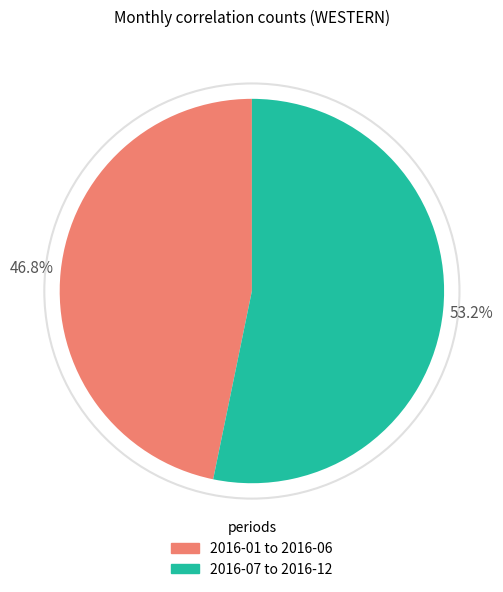

How many slices are in this pie chart?

2